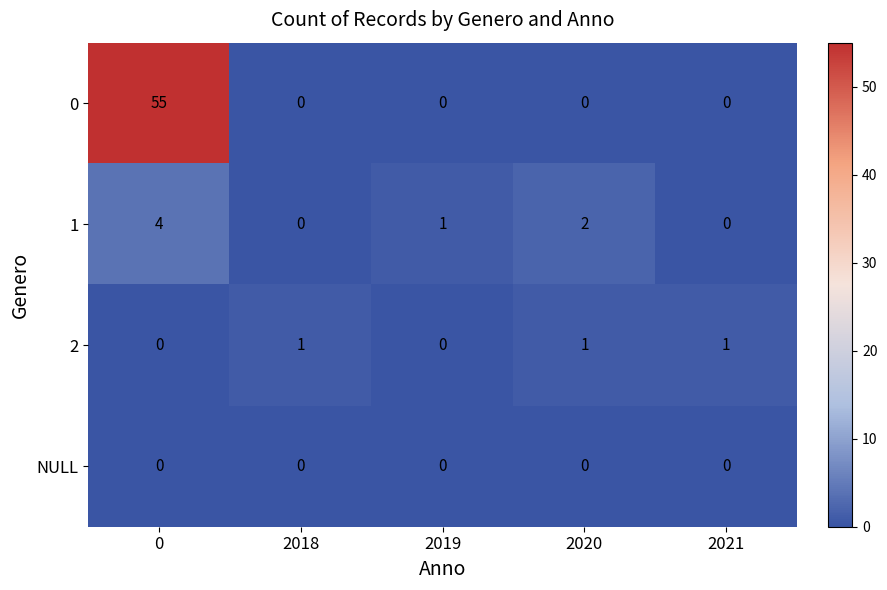

Reading left to right, extract all data points from this chart.

0: 55	0	0	0	0
1: 4	0	1	2	0
2: 0	1	0	1	1
NULL: 0	0	0	0	0